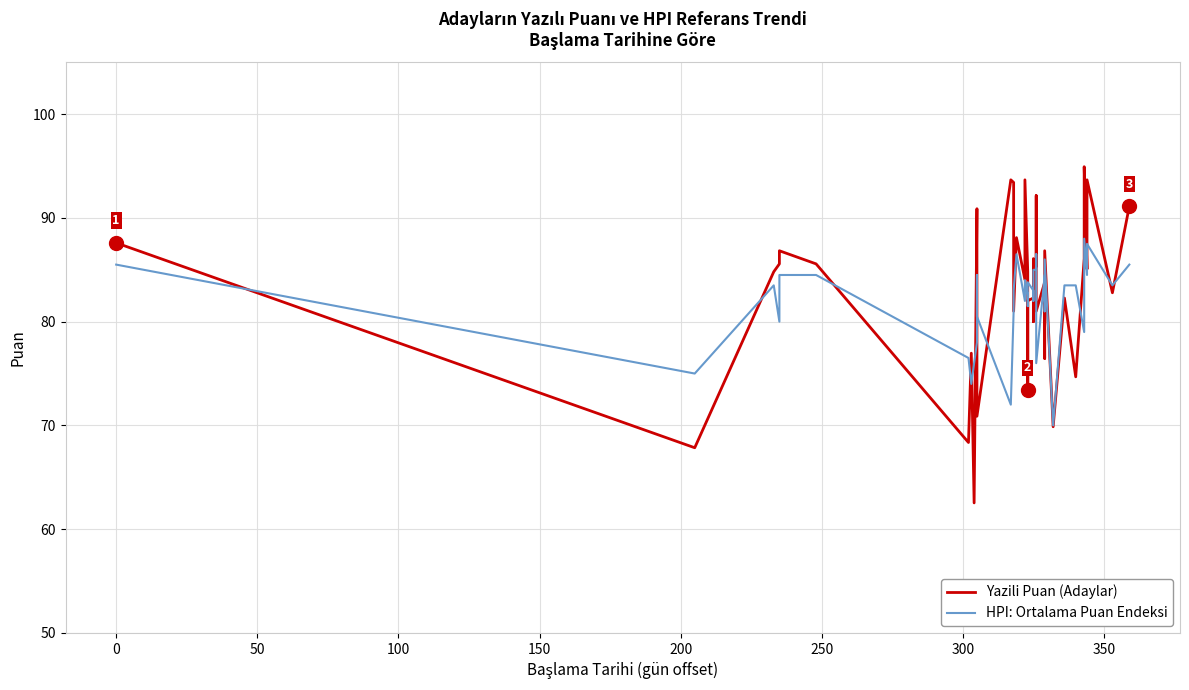

Which series has the largest range (max minus min)?

Yazili Puan (Adaylar)